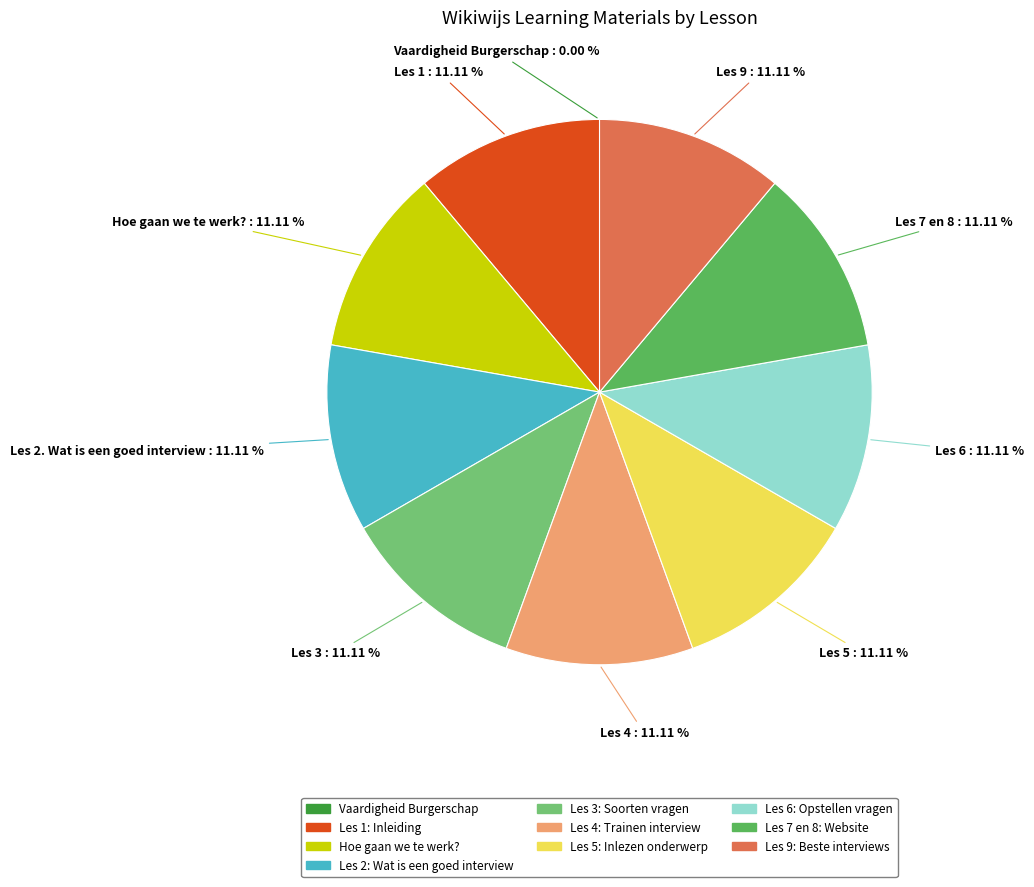

Does any single category account for the majority?

No